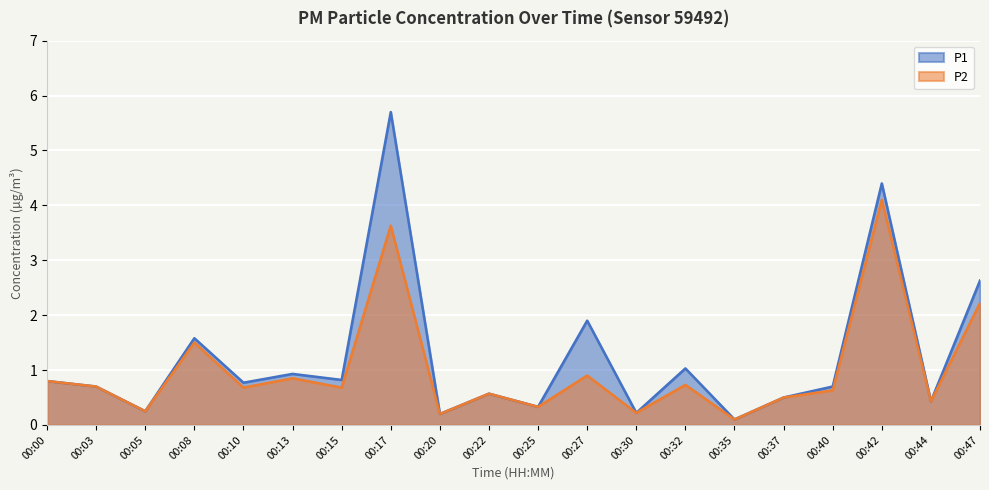

Rank the series by their maximum value, from lowest to highest.

P2, P1